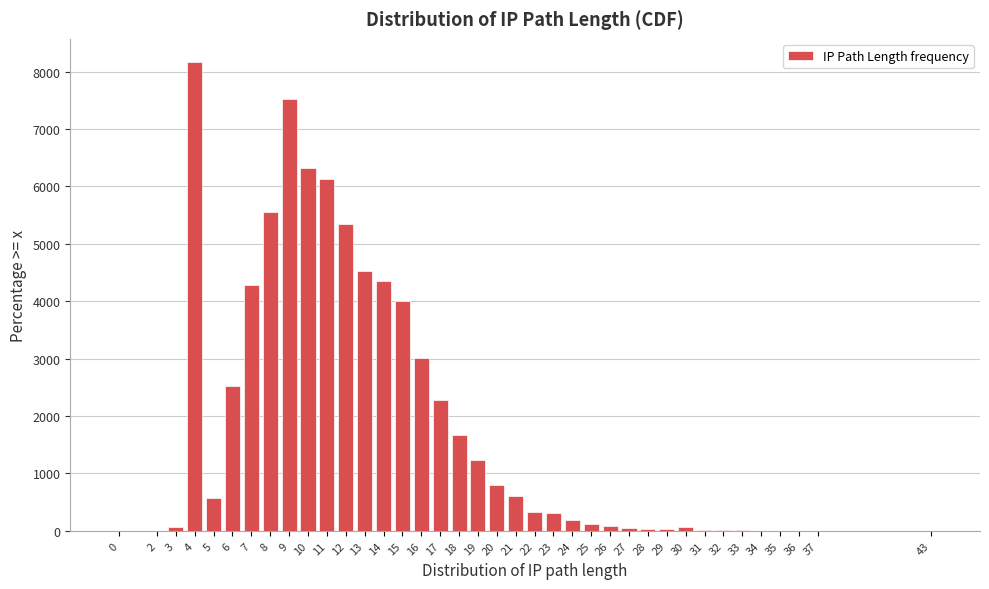

What is the sum of all values?

70228.0